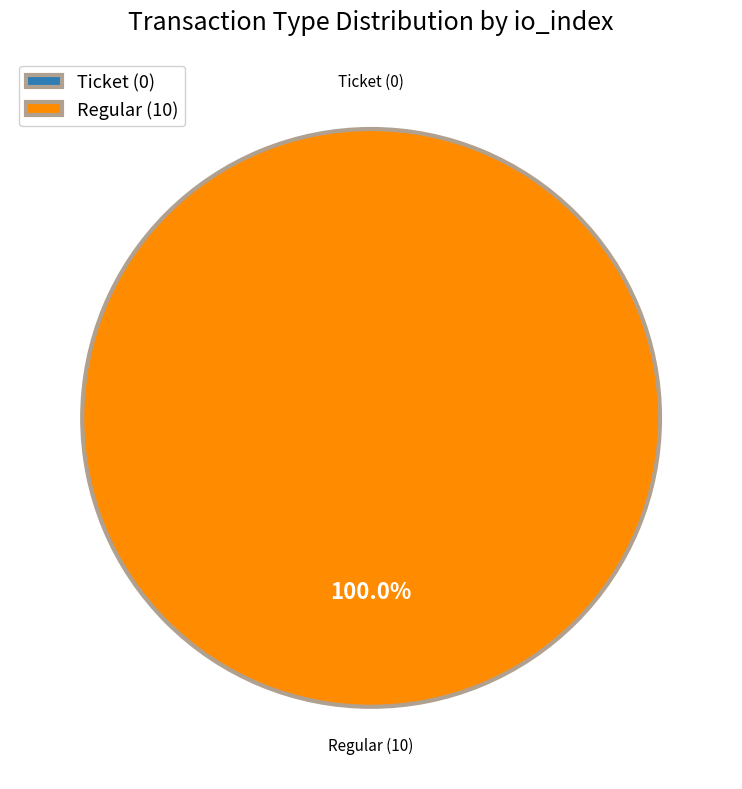

Is there a majority slice in this chart?

Yes